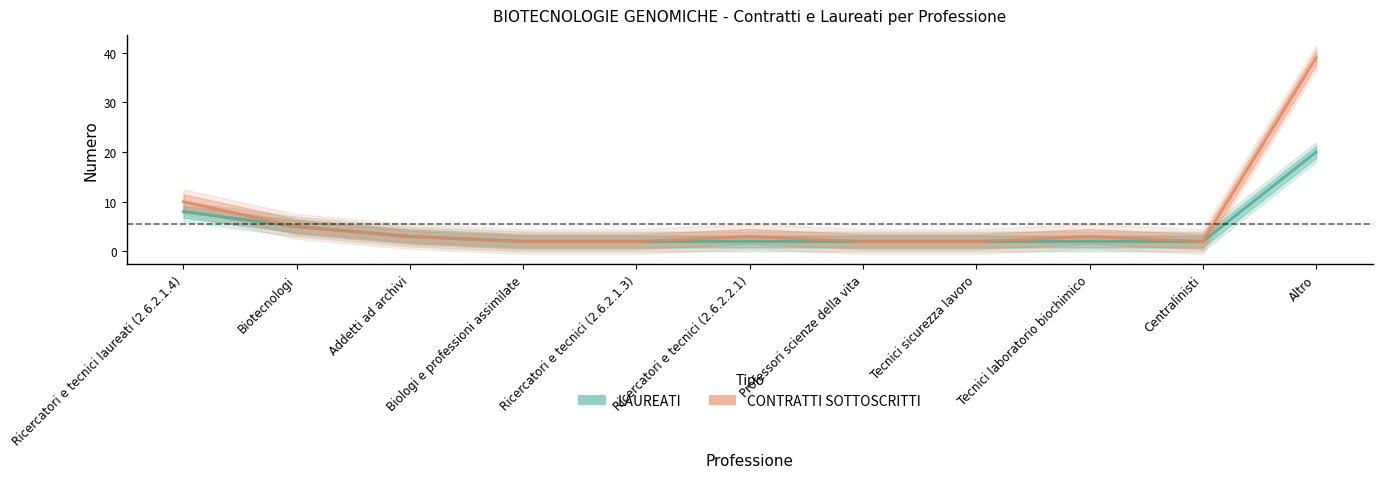

Reading left to right, transcribe all the data shown in this chart.

LAUREATI: 8	5	3	2	2	2	2	2	2	2	20
CONTRATTI SOTTOSCRITTI: 10	5	3	2	2	3	2	2	3	2	39